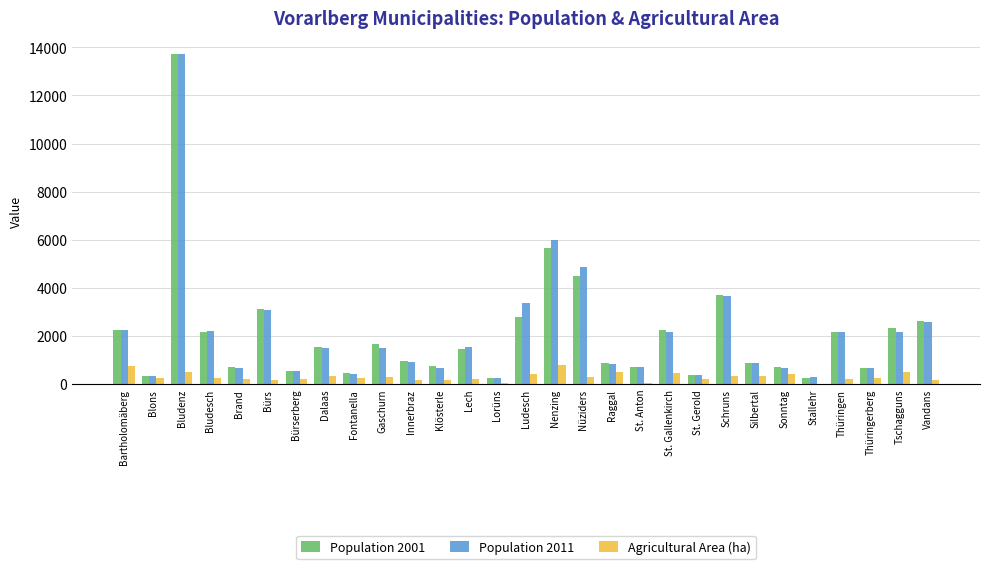

At which label is Population 2001 closest to 6983?

Nenzing